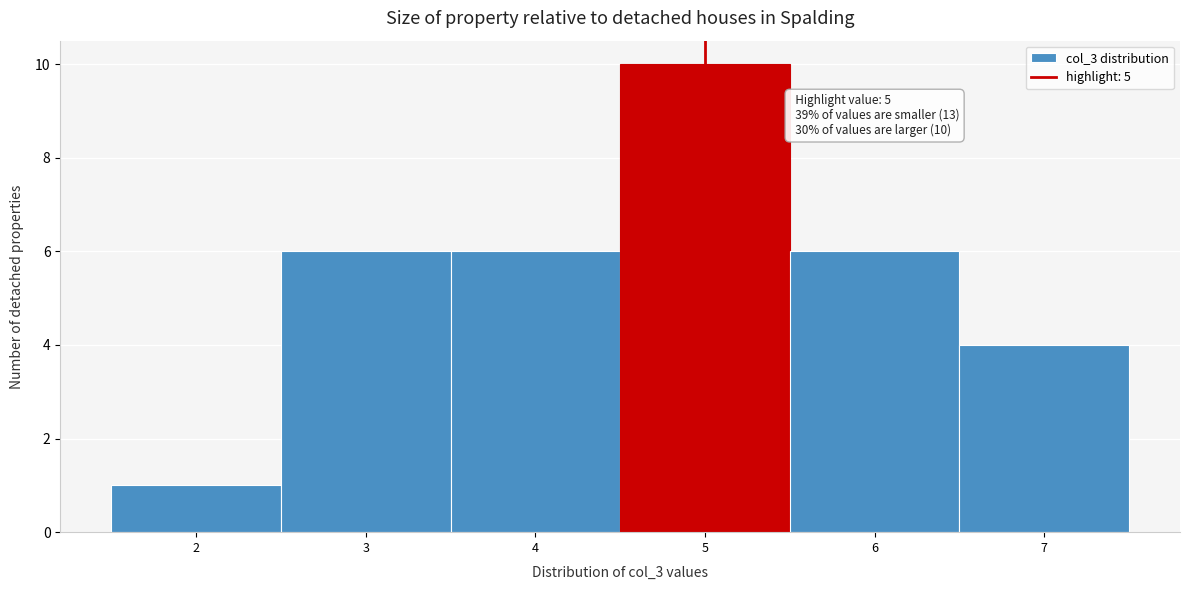

Over which range of the x-axis is the bar tallest?

4.5 to 5.5